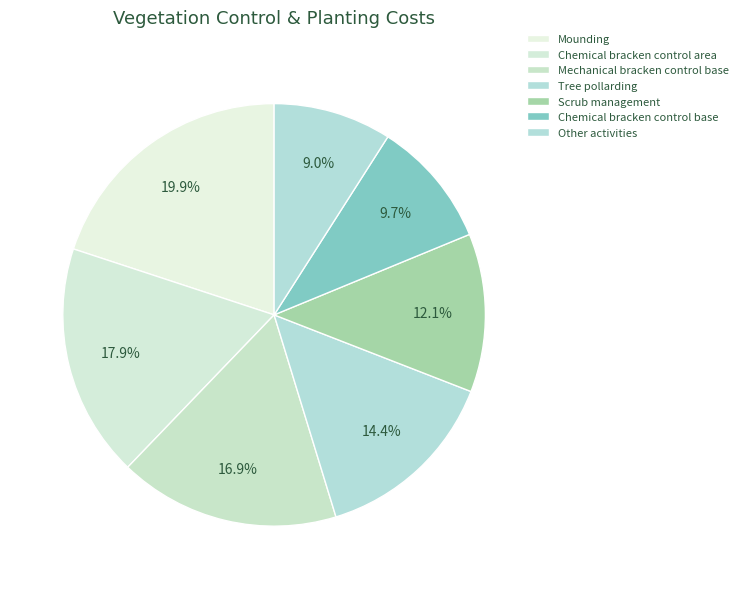

How many slices are in this pie chart?

7